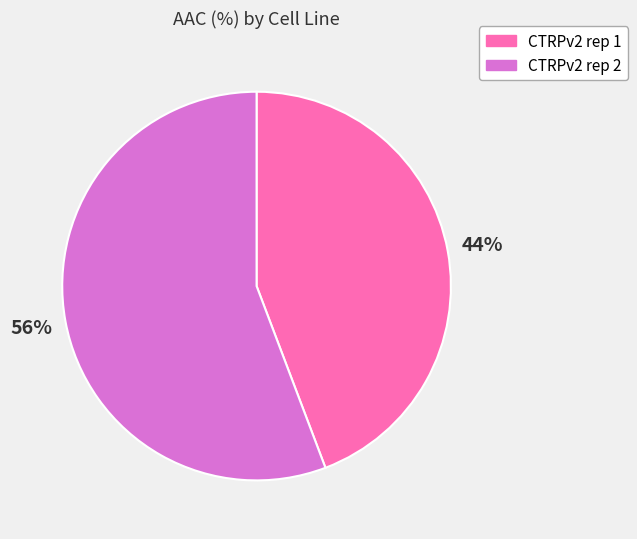

How many slices are in this pie chart?

2